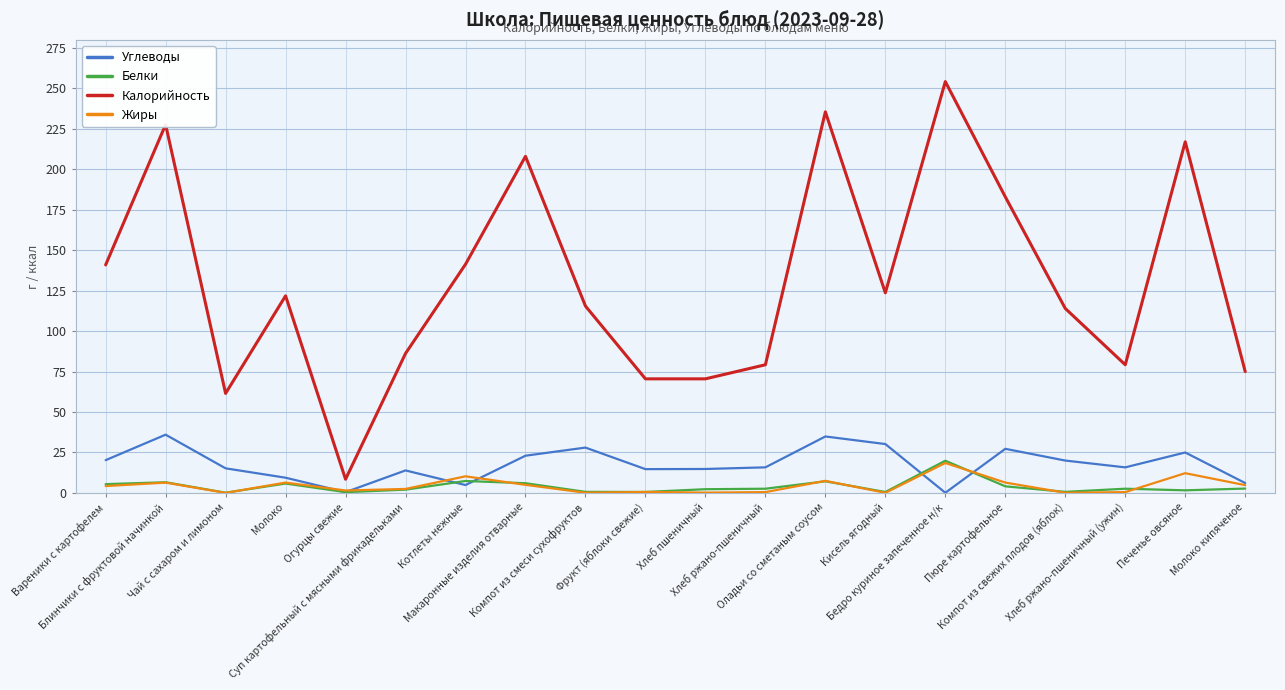

True or false: Калорийность and Белки intersect in this chart.

False